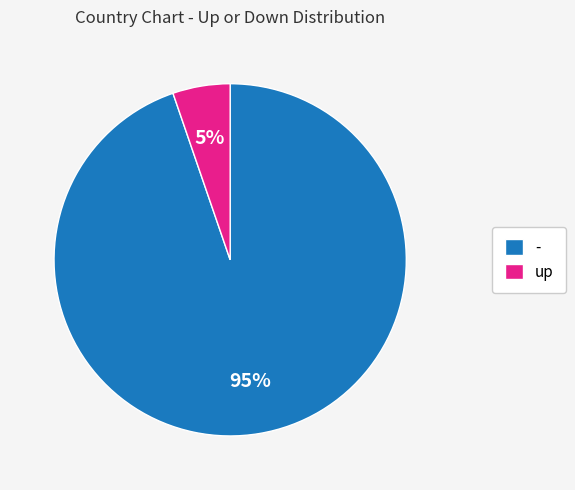

To the nearest percent, what is the average slice percentage?

50%